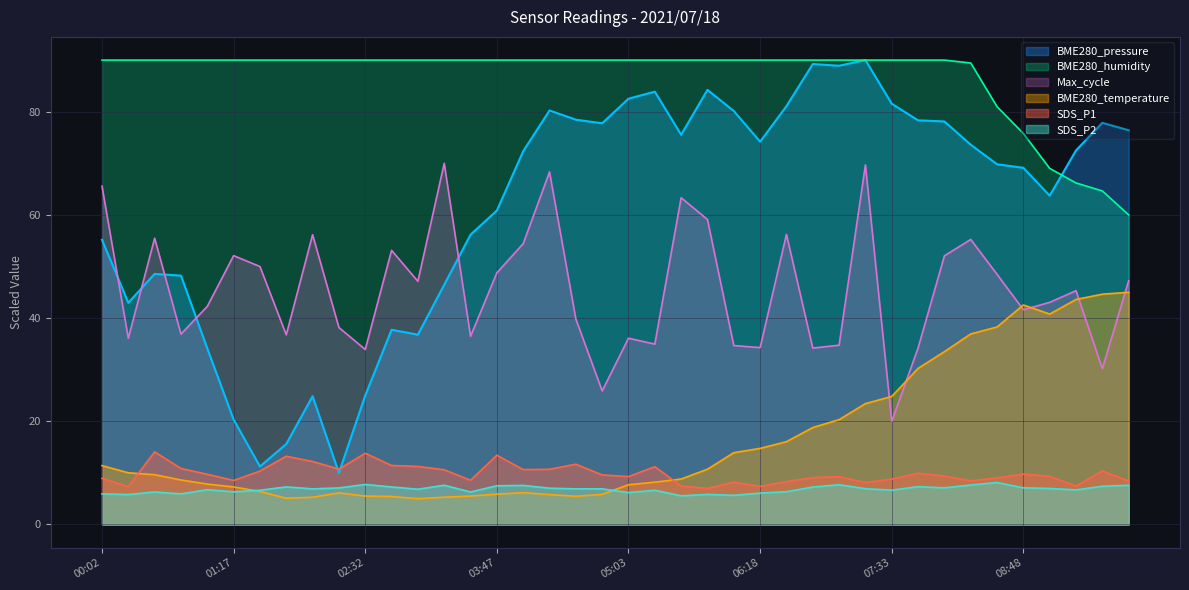

After their last crossing, which series has the higher values: BME280_temperature or Max_cycle?

Max_cycle